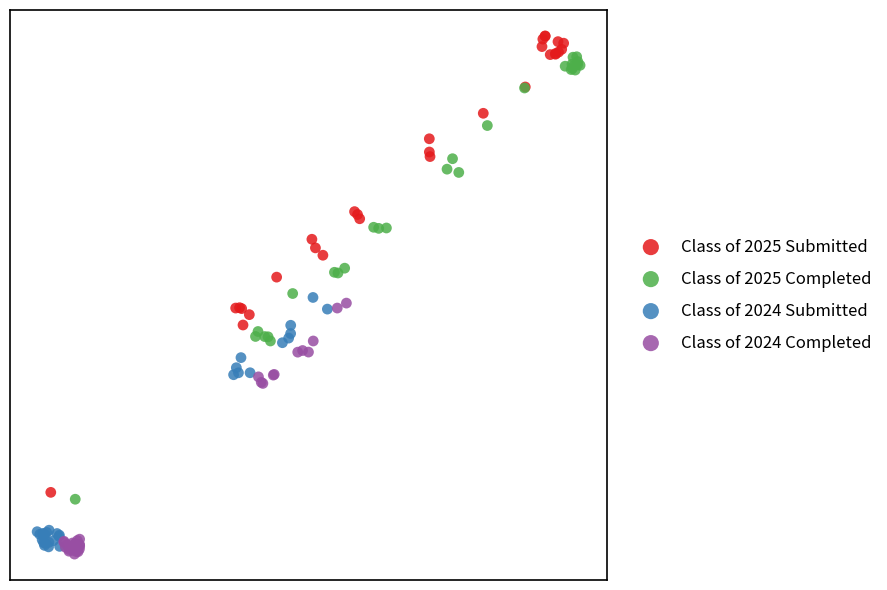

What are all the series names shown in the legend?

Class of 2025 Submitted, Class of 2025 Completed, Class of 2024 Submitted, Class of 2024 Completed